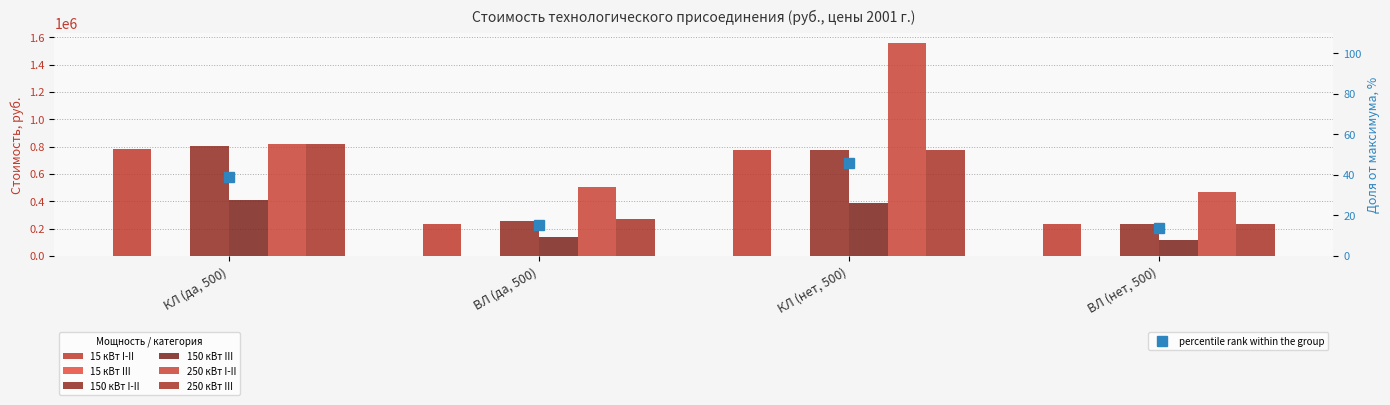

Reading left to right, list all the values displayed in this chart.

15 кВт I-II: 779710.7	235403.9	777397.0	233090.1
15 кВт III: 550.0	550.0	550.0	550.0
150 кВт I-II: 800534.5	256227.6	777397.0	233090.1
150 кВт III: 411836.0	139682.5	388698.5	116545.1
250 кВт I-II: 815959.5	504742.7	1554793.9	466180.2
250 кВт III: 815959.5	271652.6	777397.0	233090.1